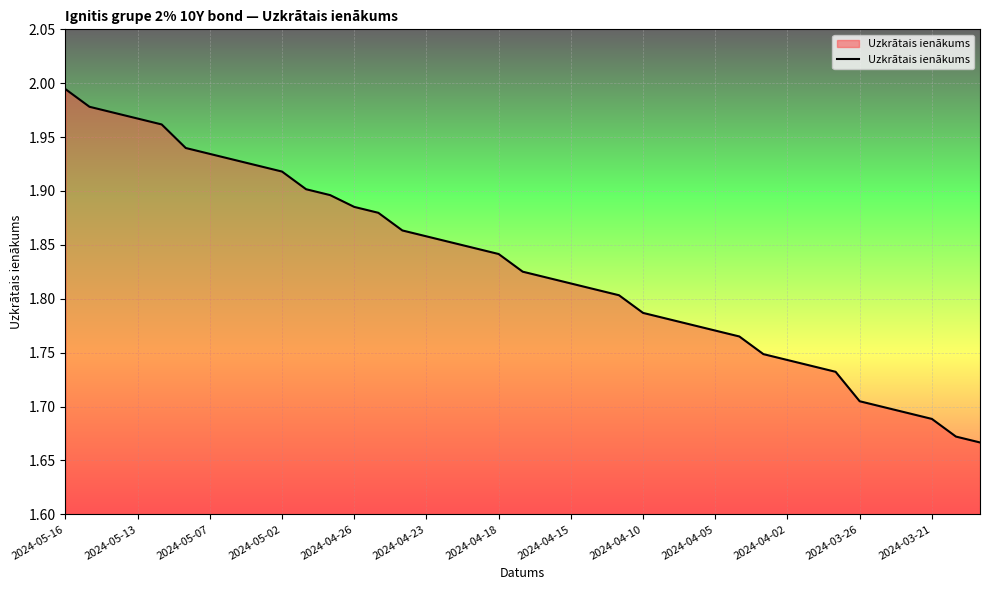

What is the difference between the maximum and minimum values?

0.3